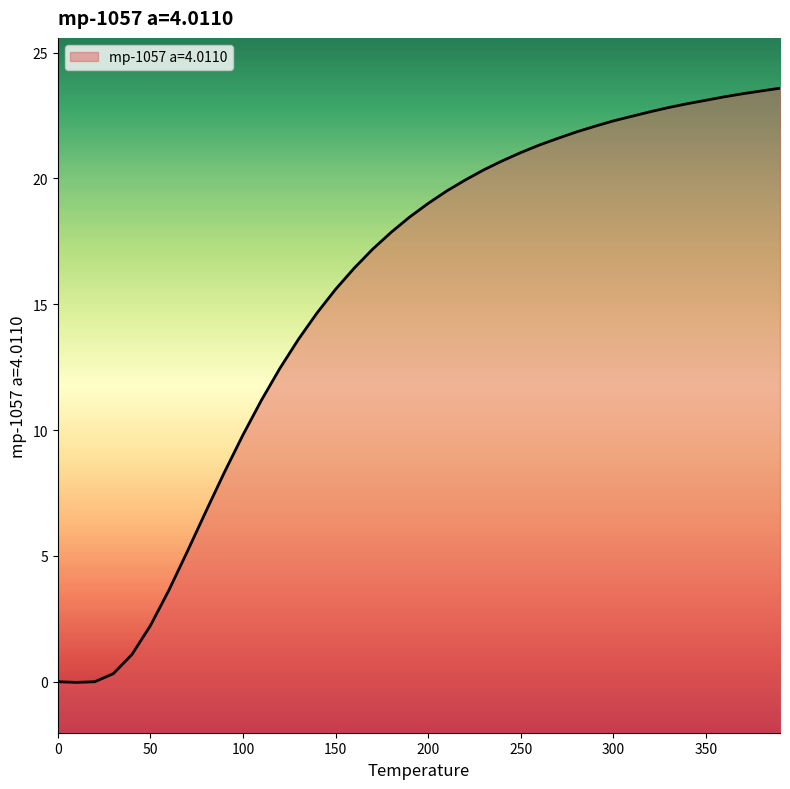

The value at 150 is 7.7. True or false?

False